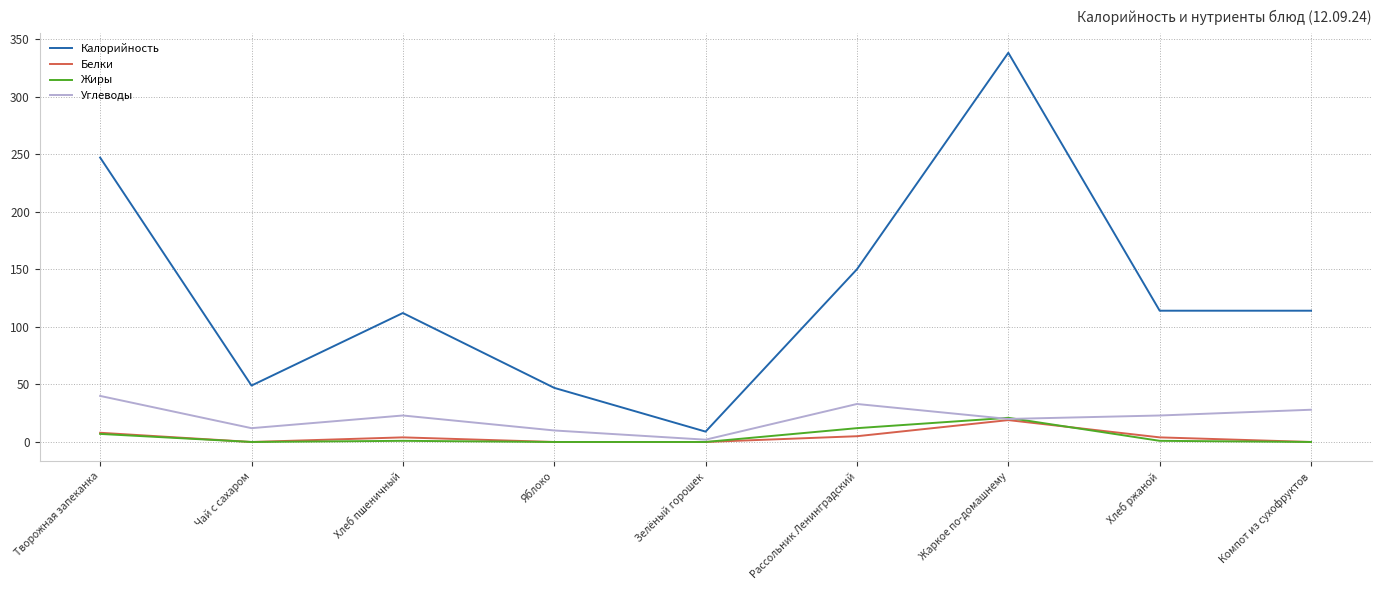

Which category has the highest value across all series?

Жаркое по-домашнему